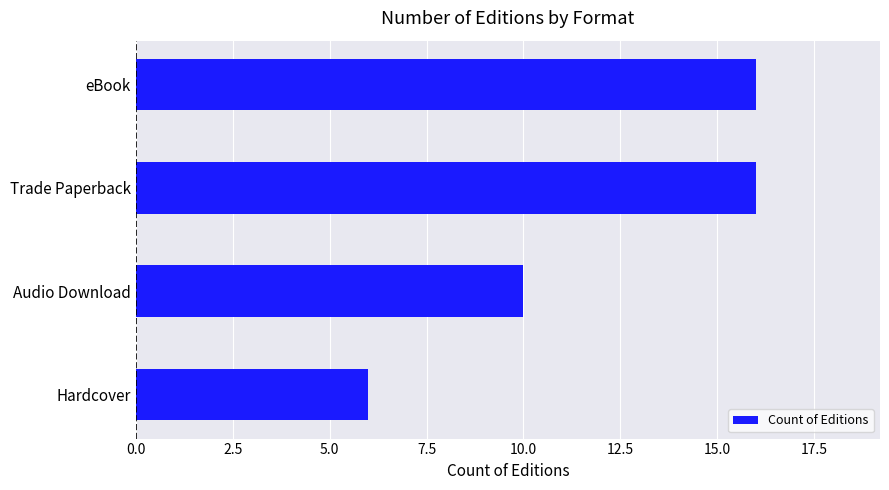

The value at Hardcover is 6. True or false?

True